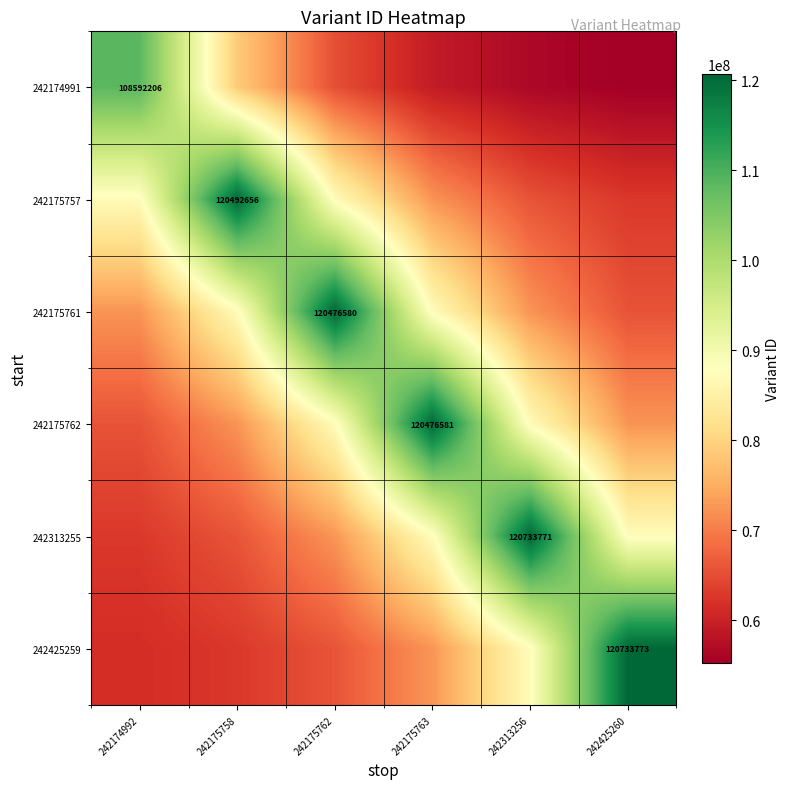

What is the difference between the second highest and minimum values in the 242175761 series?

21602114.1